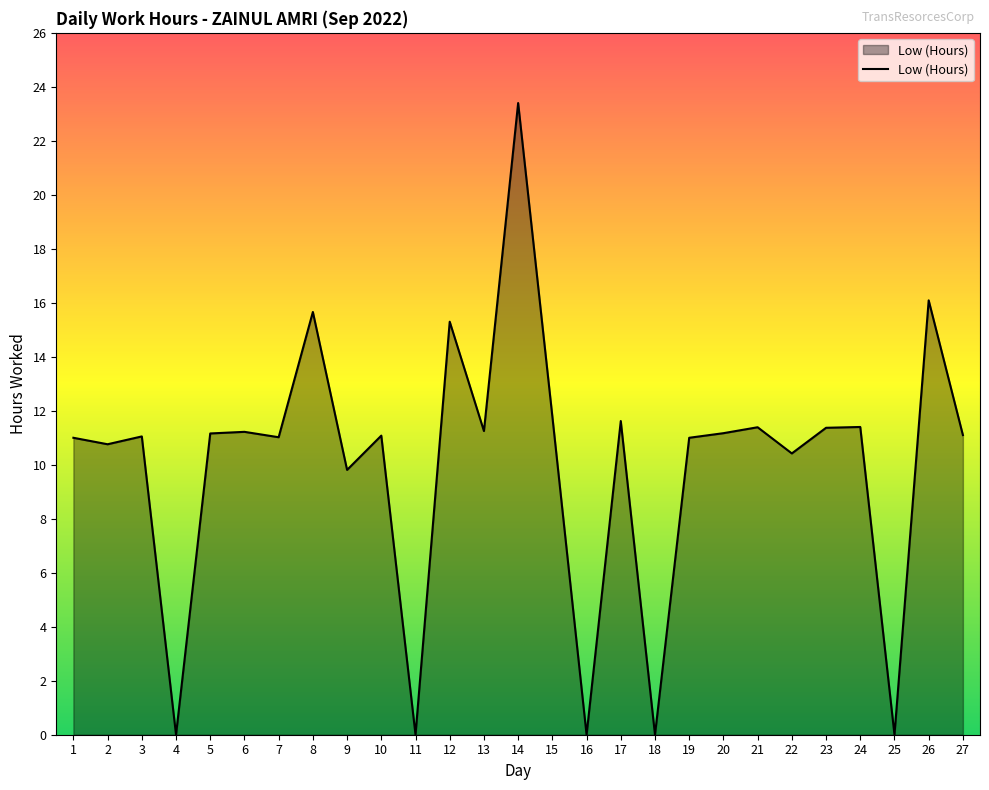

What is the average value?

10.0